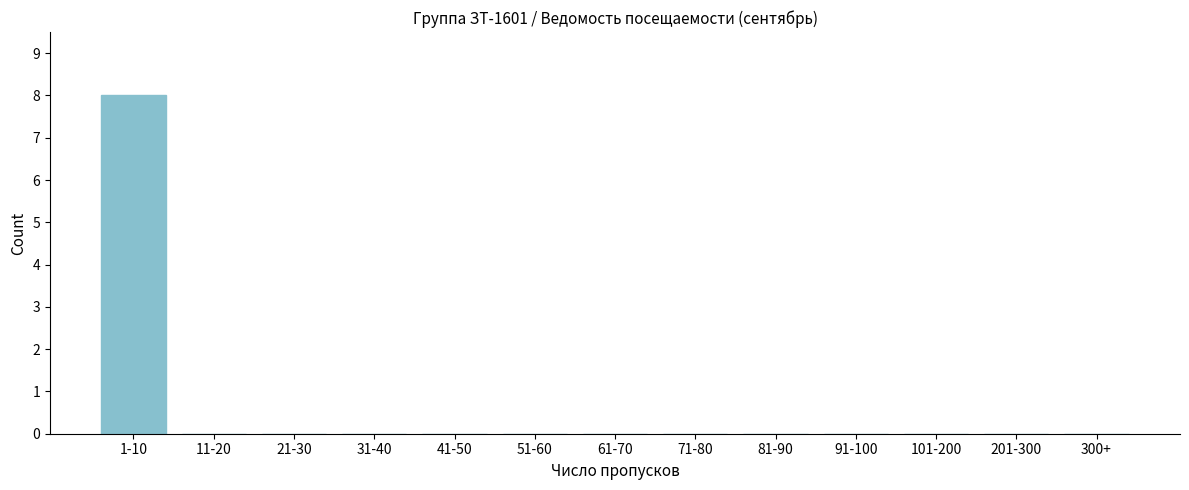

Reading right to left, extract all data points from this chart.

300+=0	201-300=0	101-200=0	91-100=0	81-90=0	71-80=0	61-70=0	51-60=0	41-50=0	31-40=0	21-30=0	11-20=0	1-10=8